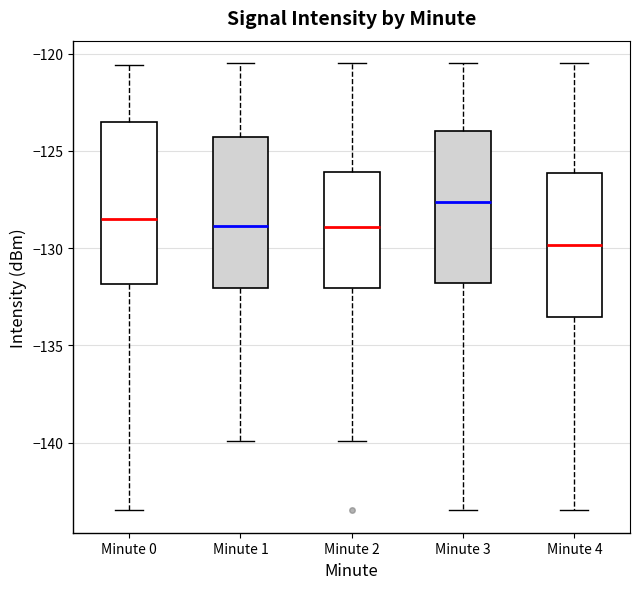

Reading left to right, read every box against the y-axis: the position of its median line, the range the box covers, and the ends of its whiskers. The values are not printed on the chart, so give them approximately, as read against the axis.

Minute 0: median -128.5, box -132.0 to -123.5, whiskers -143.5 to -120.5
Minute 1: median -129.0, box -132.0 to -124.5, whiskers -140.0 to -120.5
Minute 2: median -129.0, box -132.0 to -126.0, whiskers -140.0 to -120.5
Minute 3: median -127.5, box -132.0 to -124.0, whiskers -143.5 to -120.5
Minute 4: median -130.0, box -133.5 to -126.0, whiskers -143.5 to -120.5